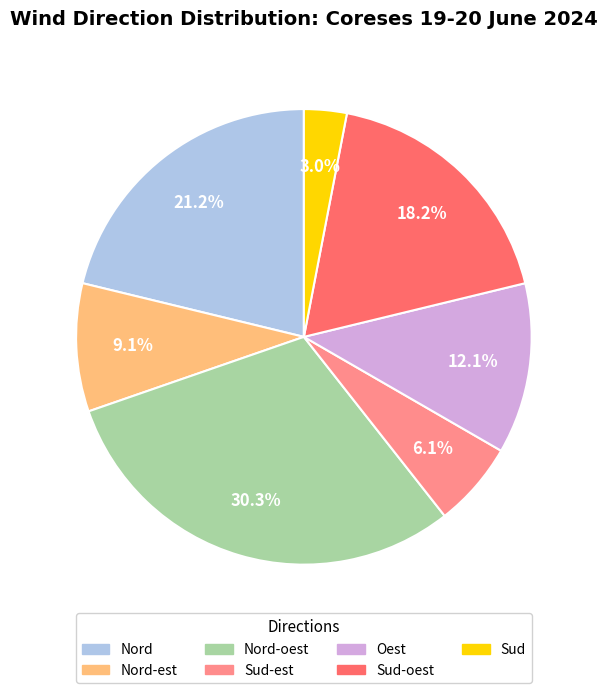

How many slices are in this pie chart?

7